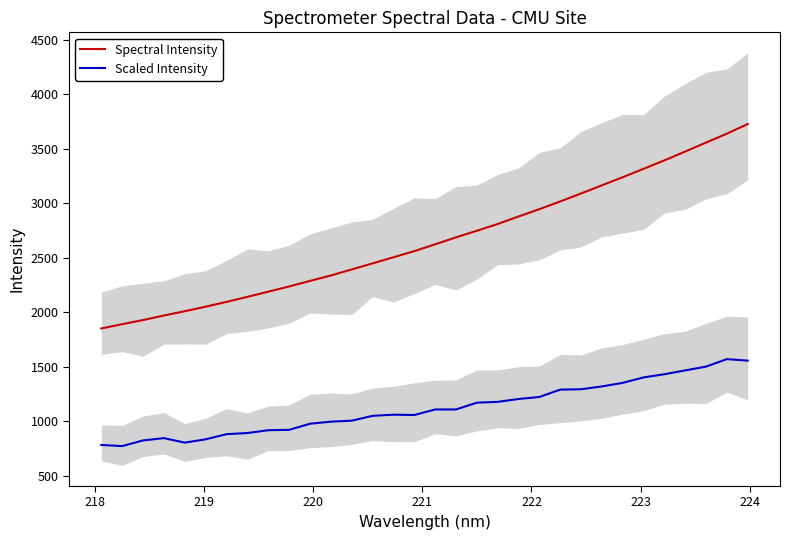

What is the lowest value of the Spectral Intensity series?

1852.6